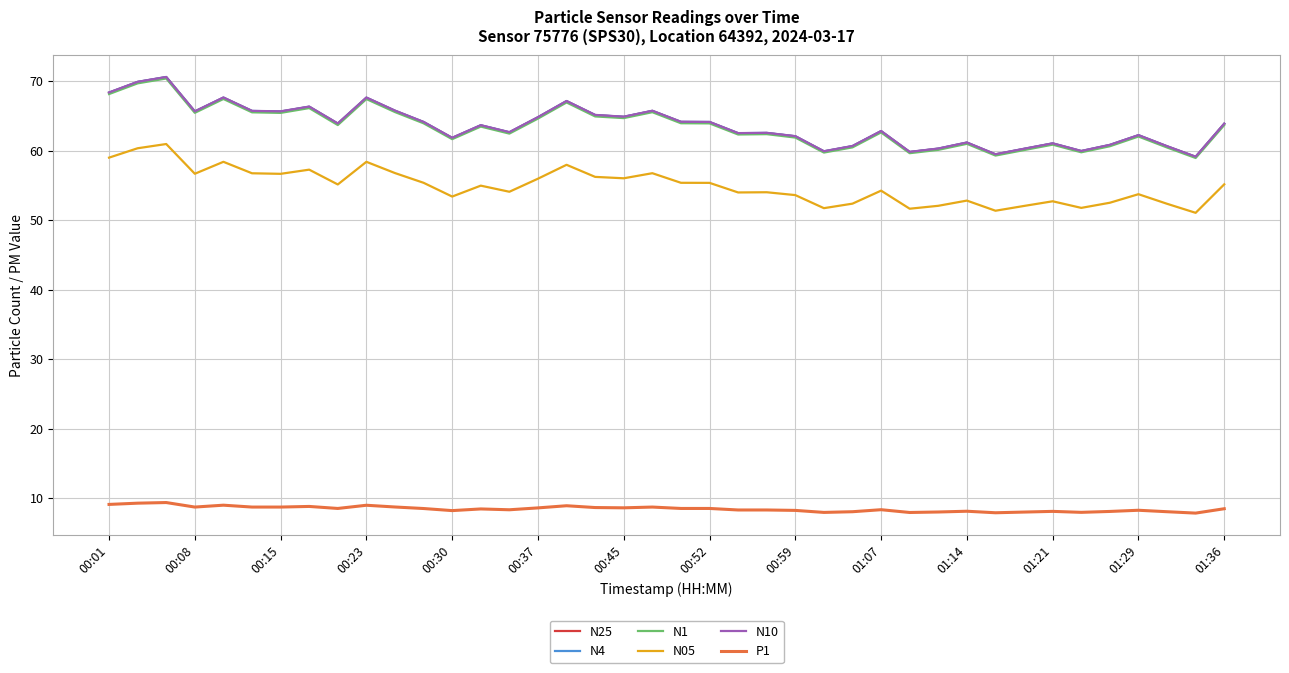

What is the minimum value shown in the chart?

7.8